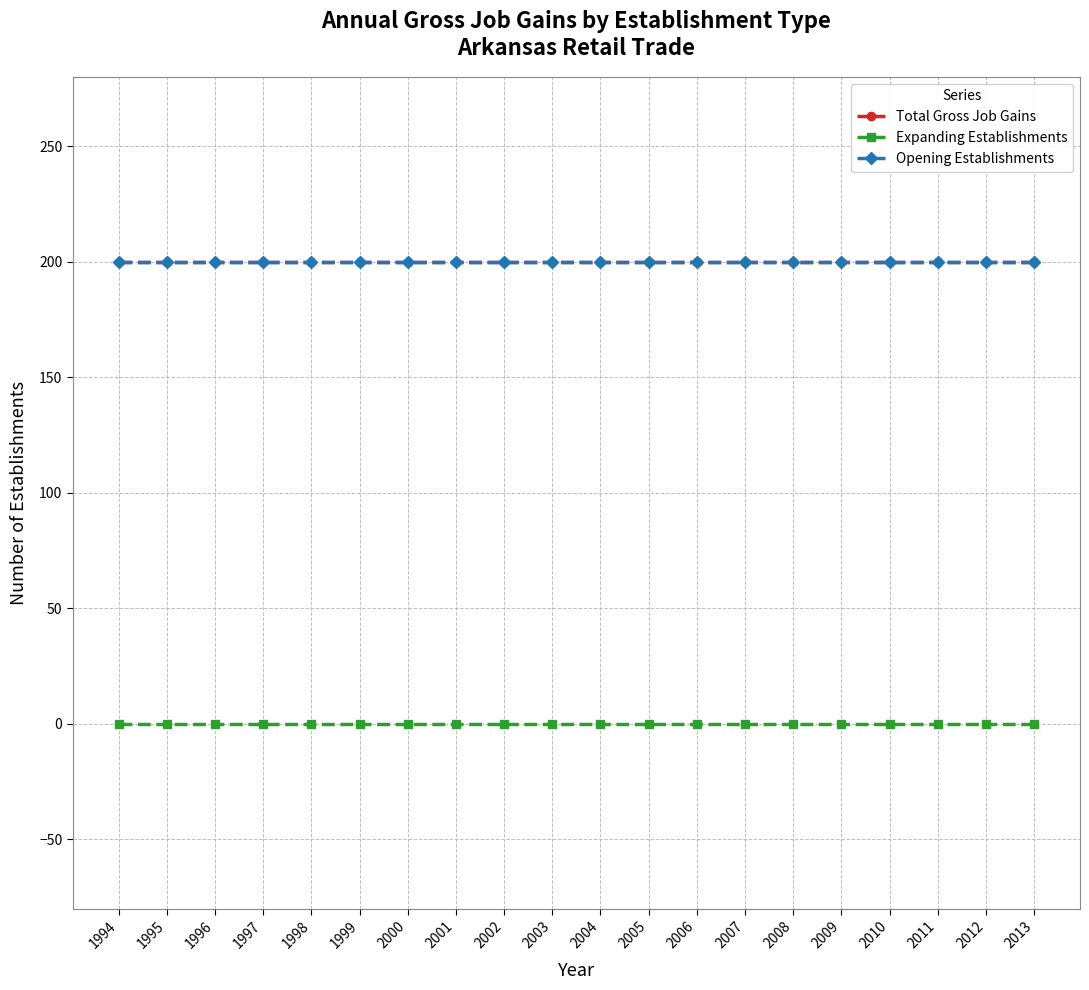

Which category has the lowest value across all series?

1994